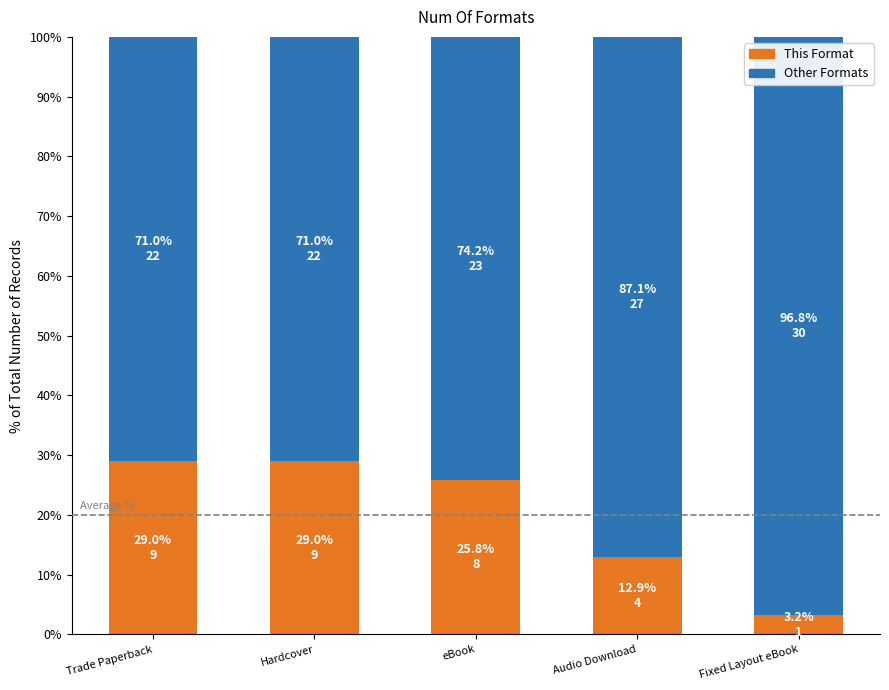

The value of This Format at eBook is 7.3. True or false?

False